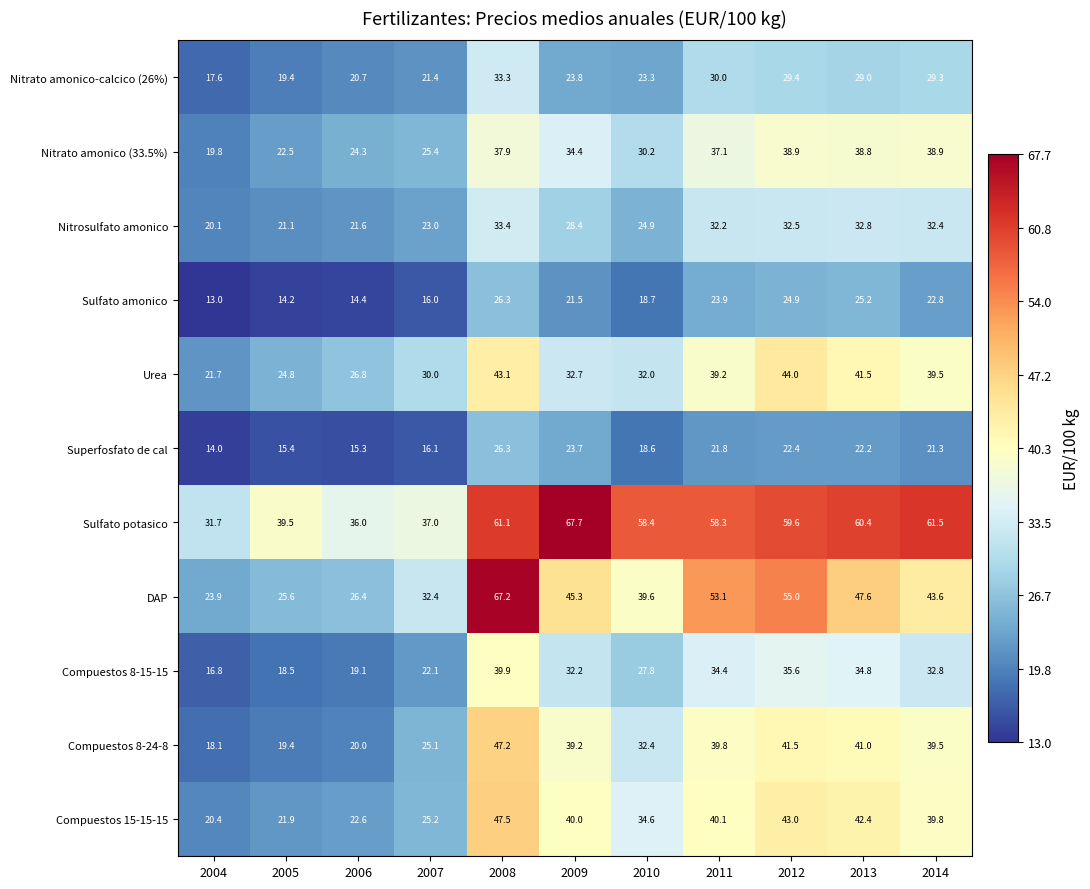

What is the approximate value of Compuestos 8-15-15 at 2009?

32.2